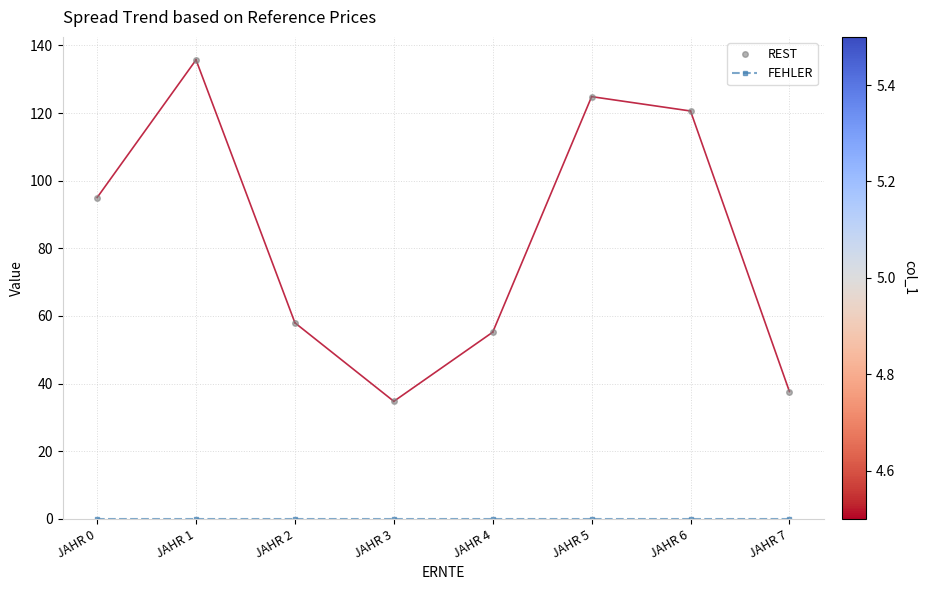

Where is the first local minimum for REST?

JAHR 3